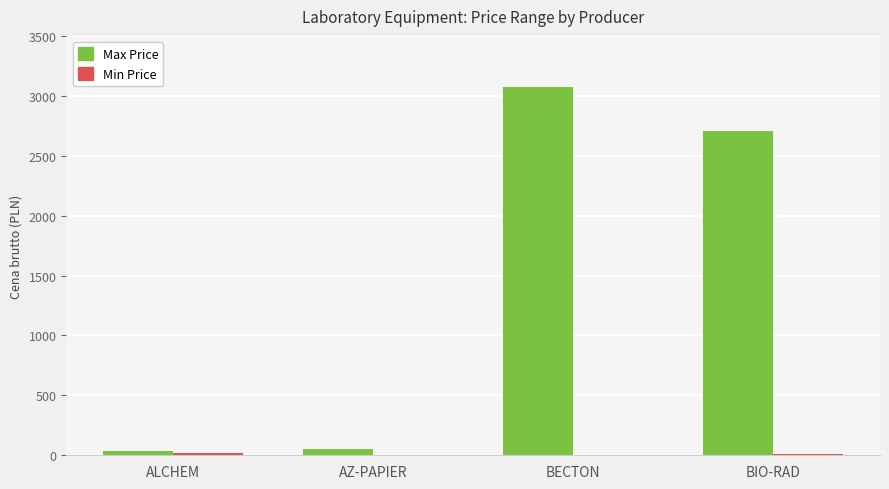

True or false: Max Price has a value of 32.6 at ALCHEM.

True